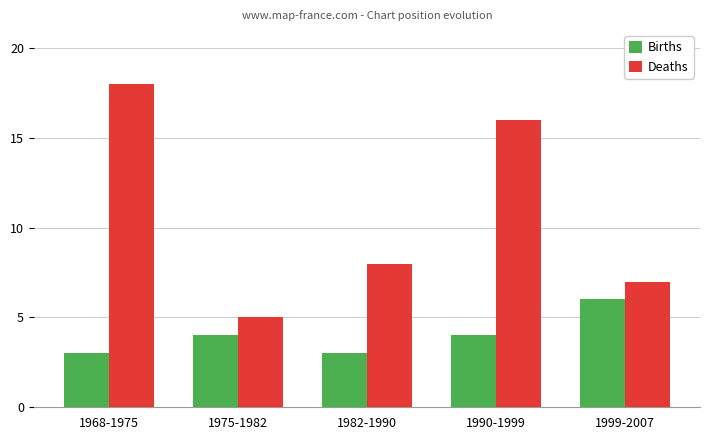

Is the value of Births at 1975-1982 greater than the value of Deaths at 1968-1975?

No